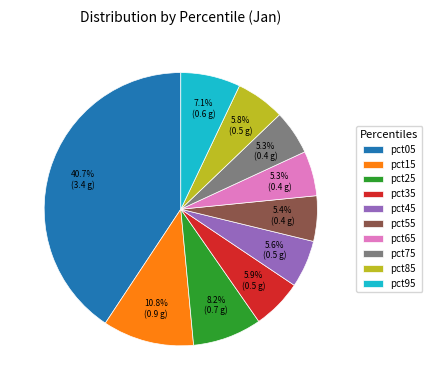

True or false: pct85 accounts for 13% of the total.

False